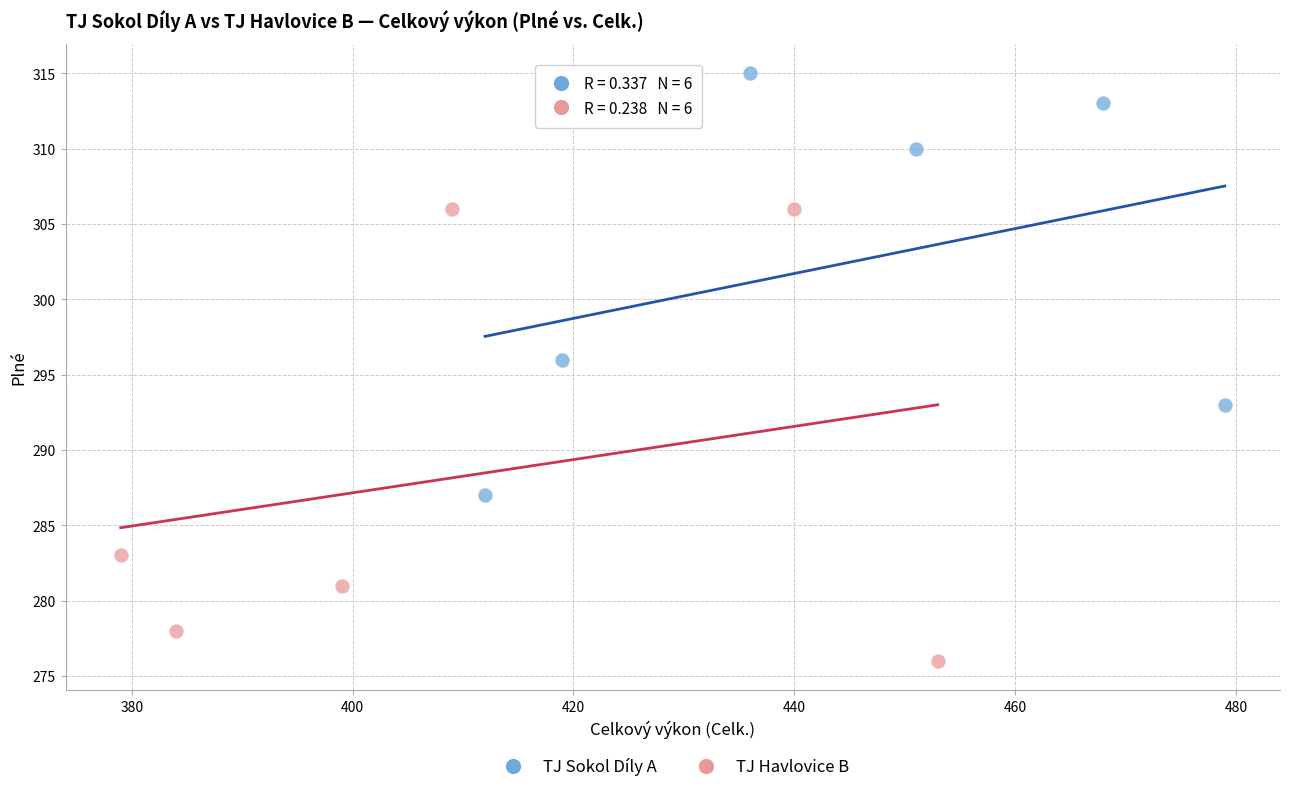

Which series reaches the minimum Y coordinate?

TJ Havlovice B